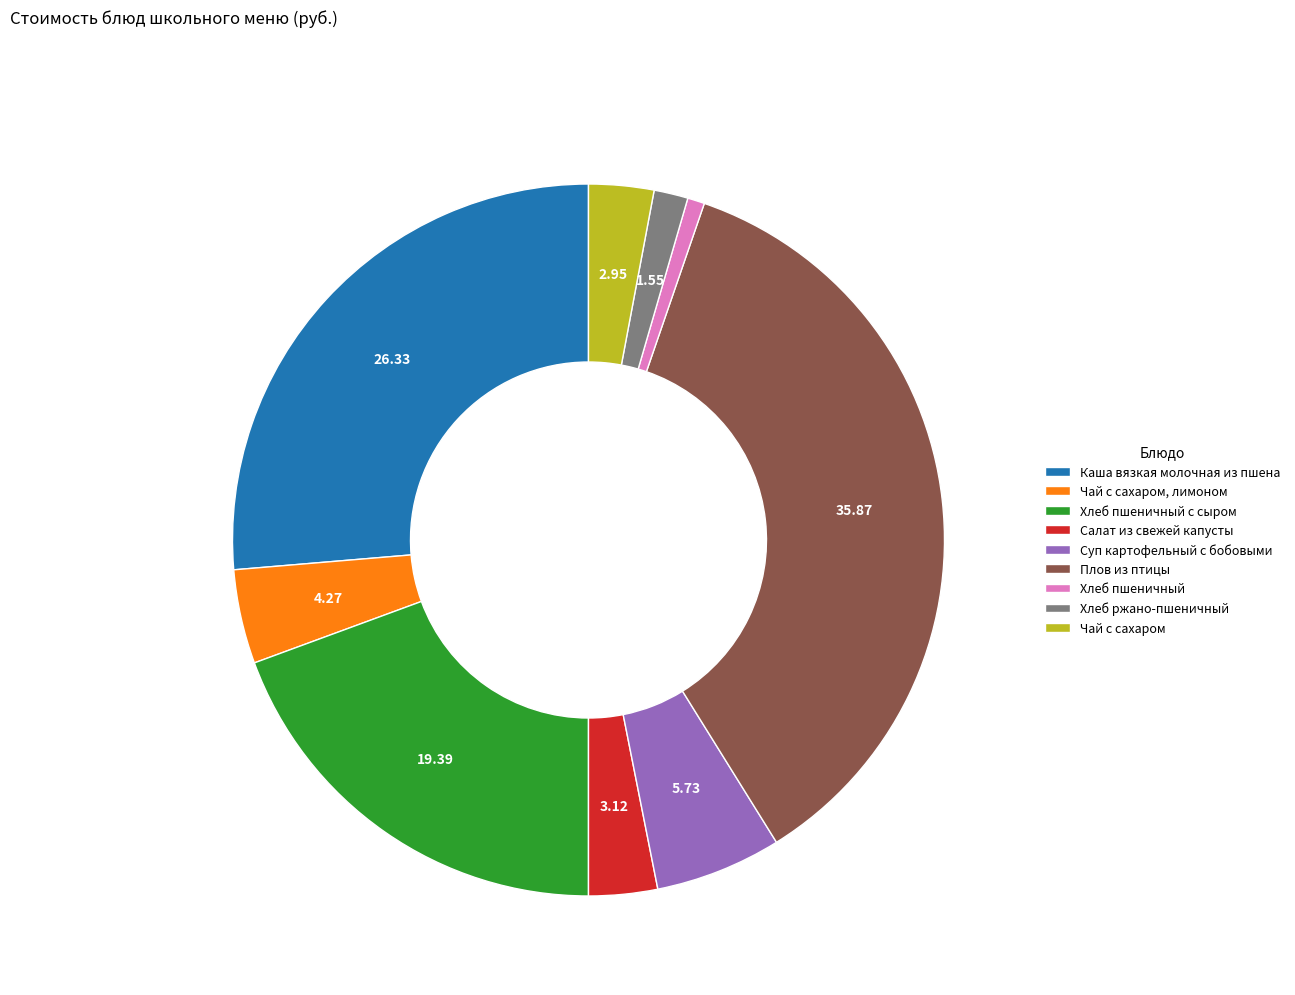

Does Хлеб пшеничный account for over 50% of the chart?

No